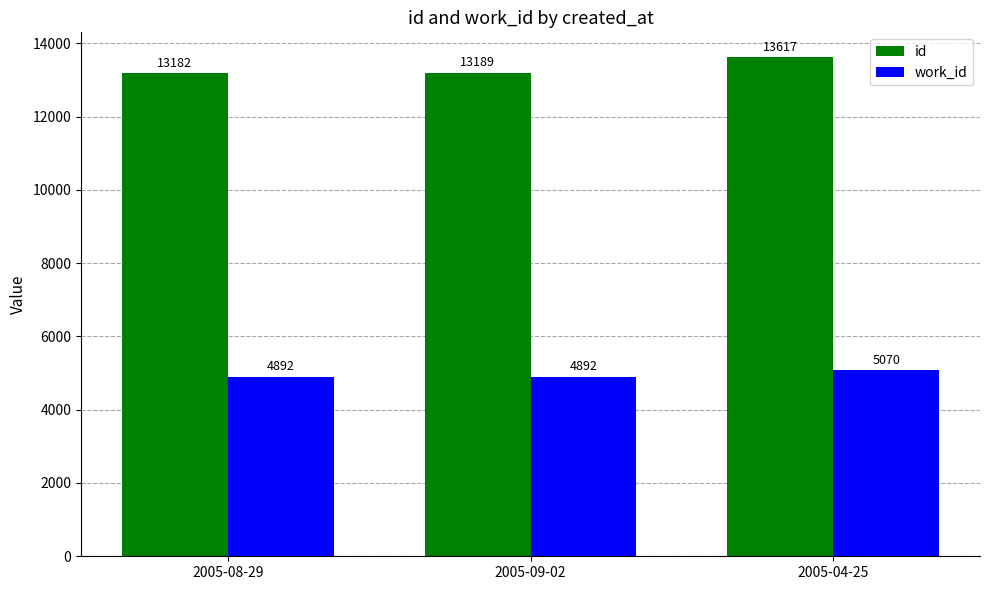

True or false: id has a value of 20839 at 2005-08-29.

False